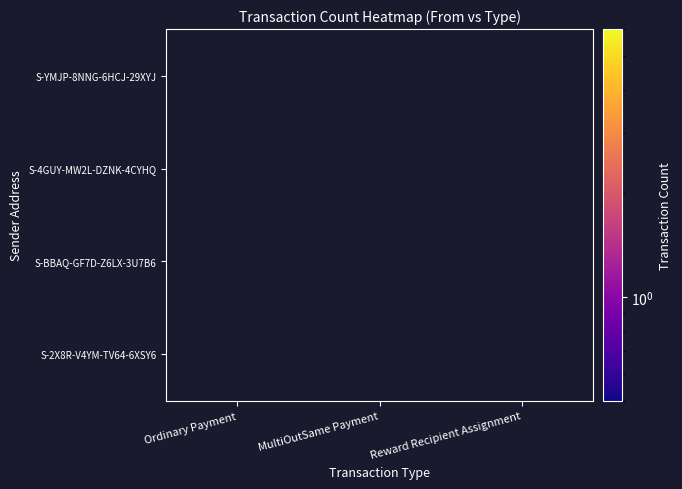

What is the total value across all series at Reward Recipient Assignment?

4